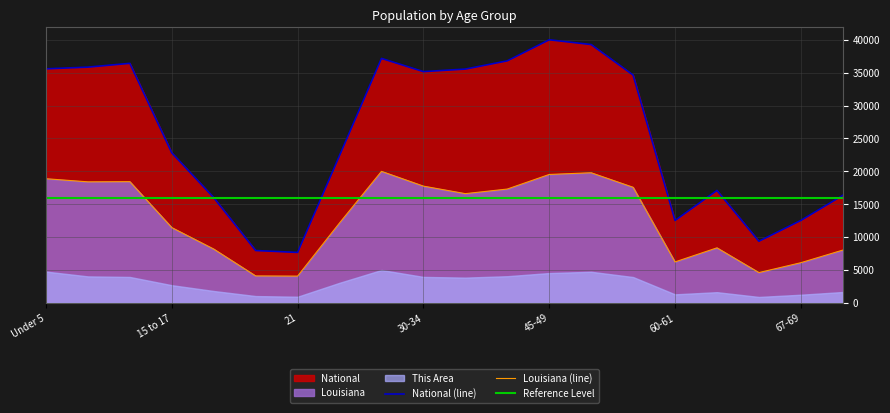

True or false: Louisiana has a value of 6340.8 at 67-69.

False